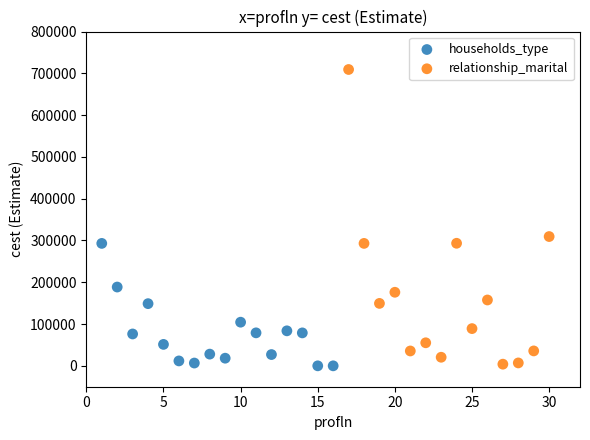

Which series has the widest spread of Y values?

relationship_marital